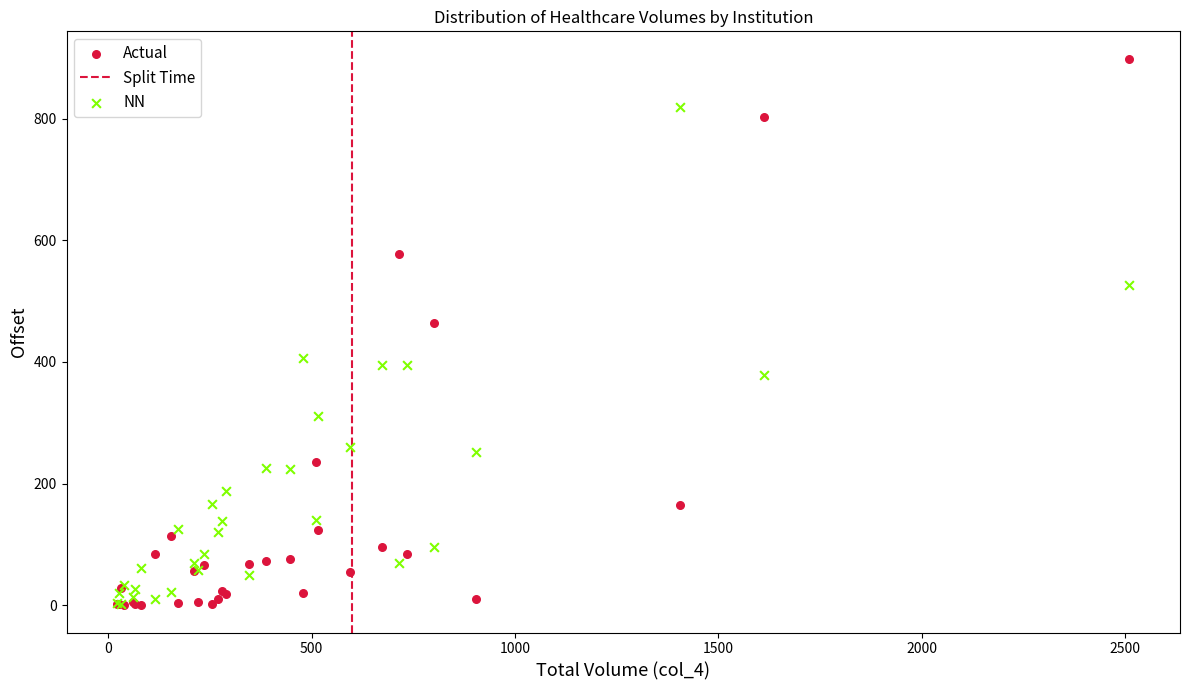

Which series contains the highest Y value?

Actual